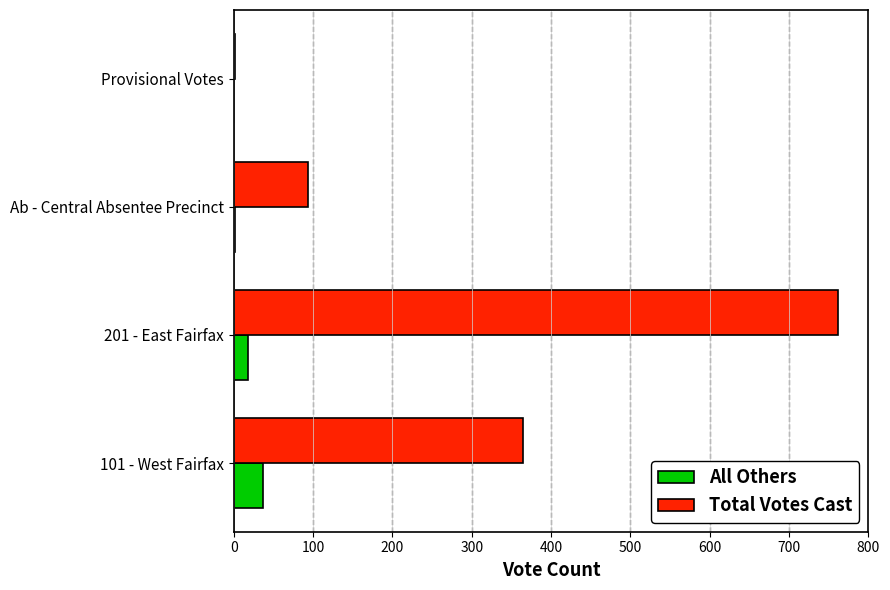

What are all the series names shown in the legend?

All Others, Total Votes Cast